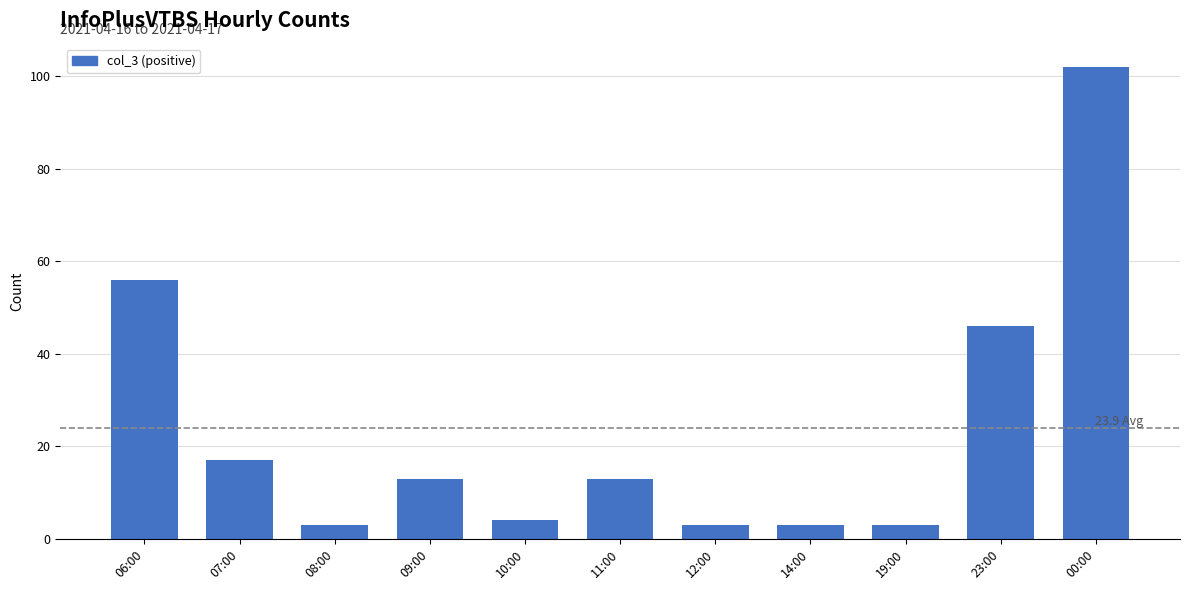

Read the value at 23:00, to the nearest 5.

45